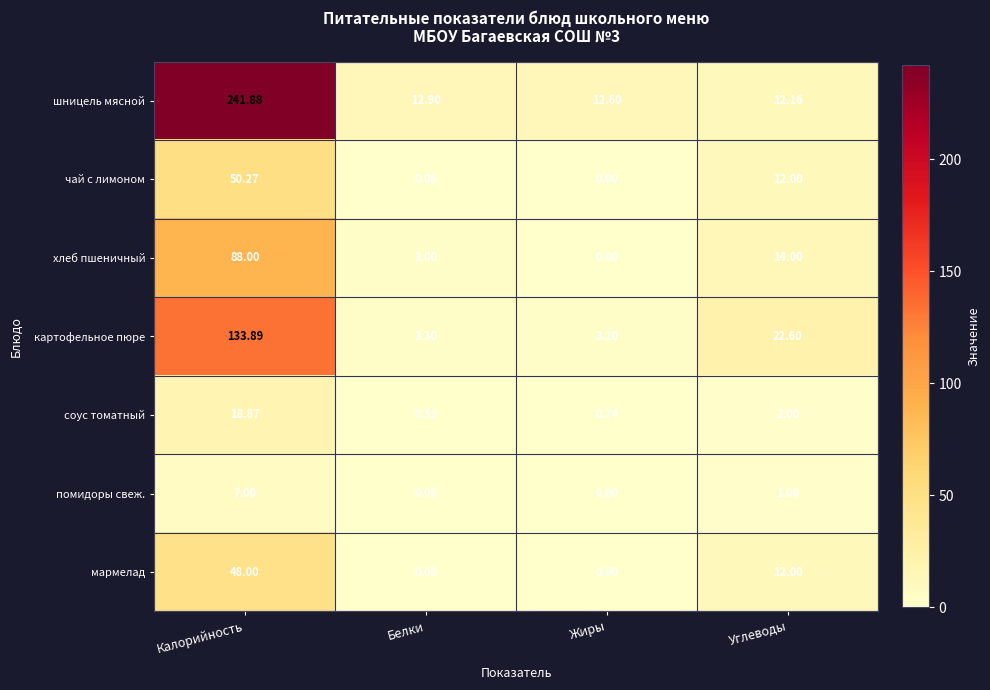

At which label does чай с лимоном reach its peak?

Калорийность